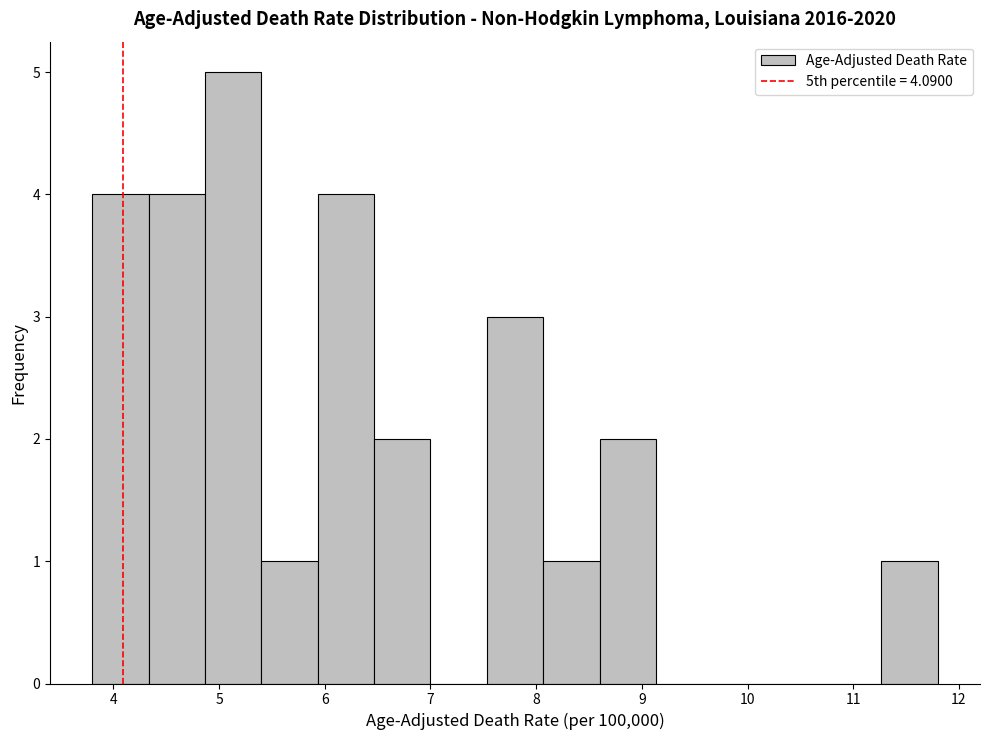

Which range on the x-axis has the tallest bar?

4.9 to 5.4